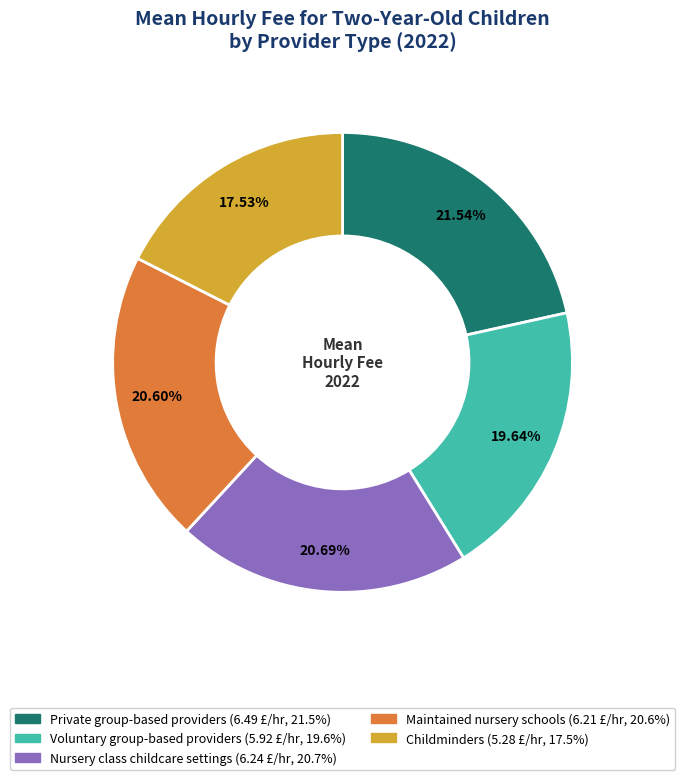

To the nearest percent, what percentage of the pie is Private group-based providers?

22%